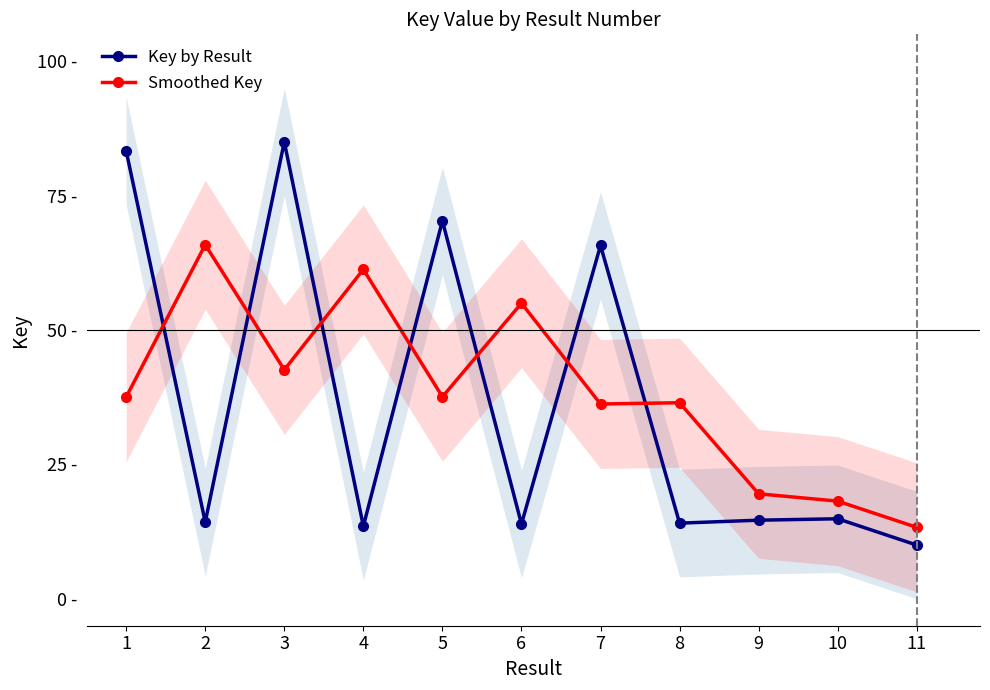

Is the value of Key by Result at 9 greater than the value of Smoothed Key at 5?

No